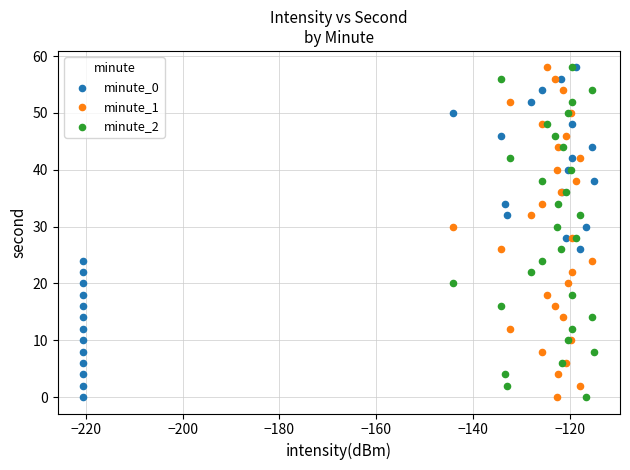

What are all the series names shown in the legend?

minute_0, minute_1, minute_2